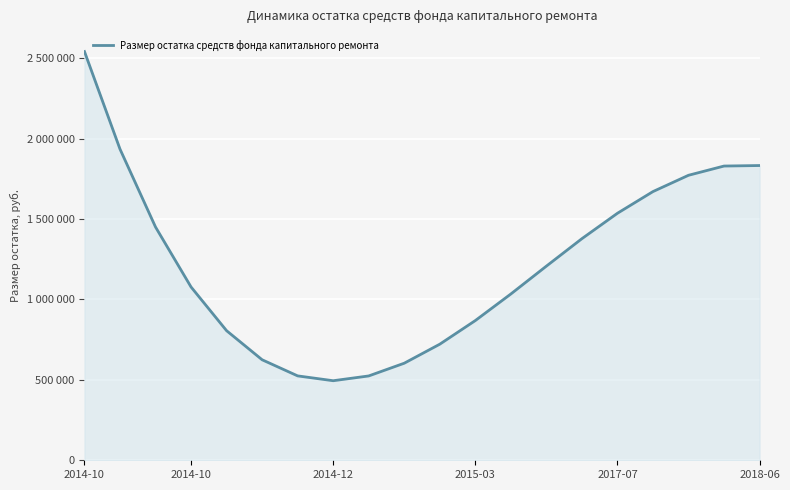

At which label does the data first exceed 1207483?

2014-10